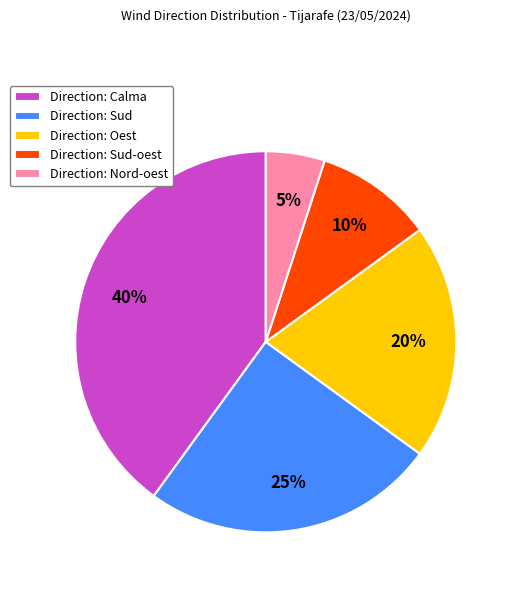

Which category has the biggest portion of the pie?

Direction: Calma